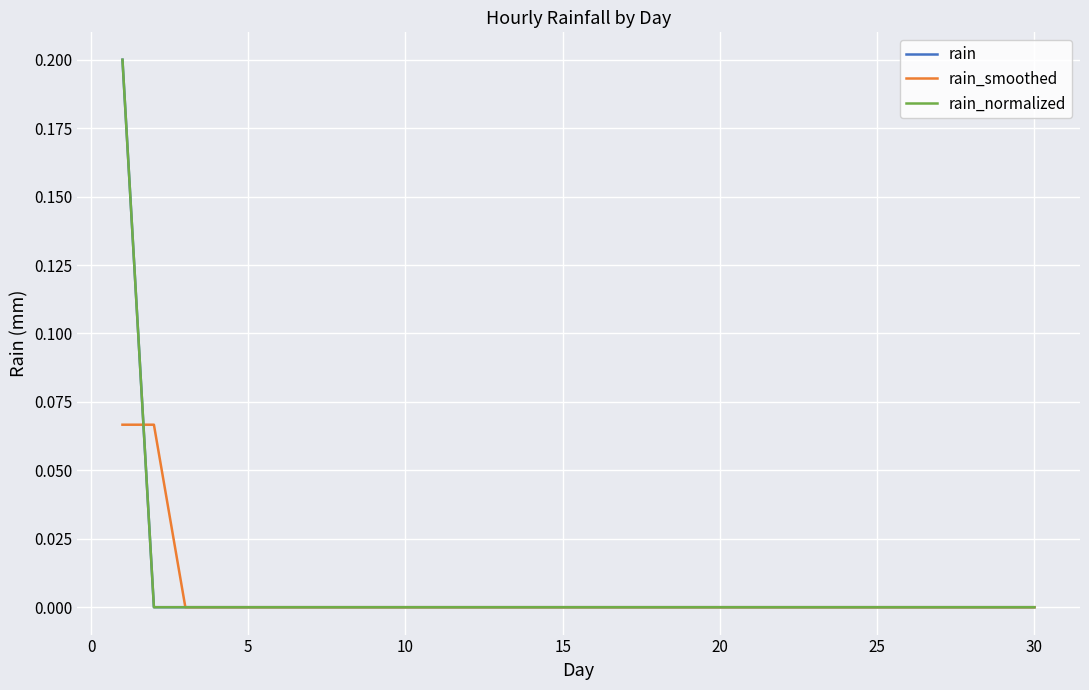

Does the chart display data point markers on the line(s)?

No